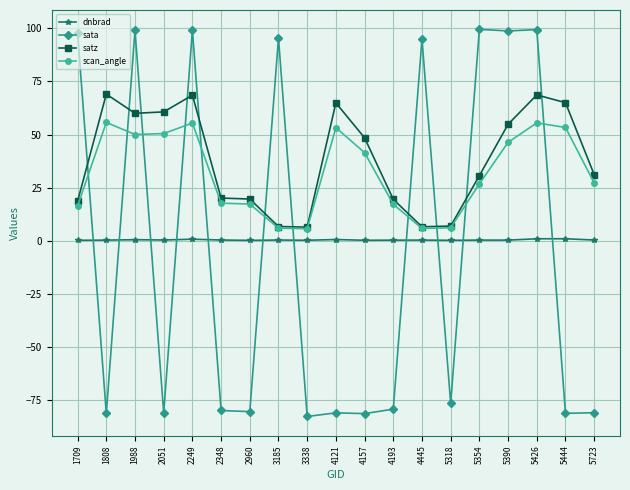

How many categories are shown in the chart?

19